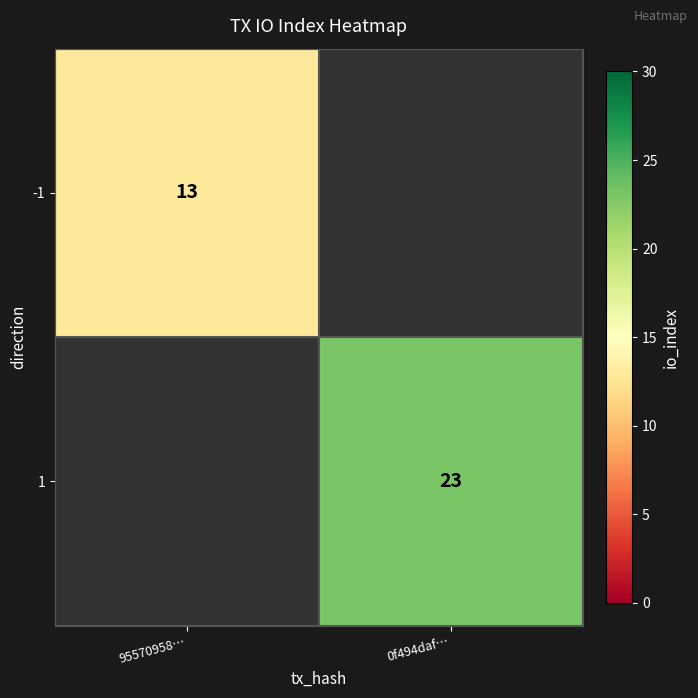

The 1 series shows 23 at 0f494daf…. True or false?

True